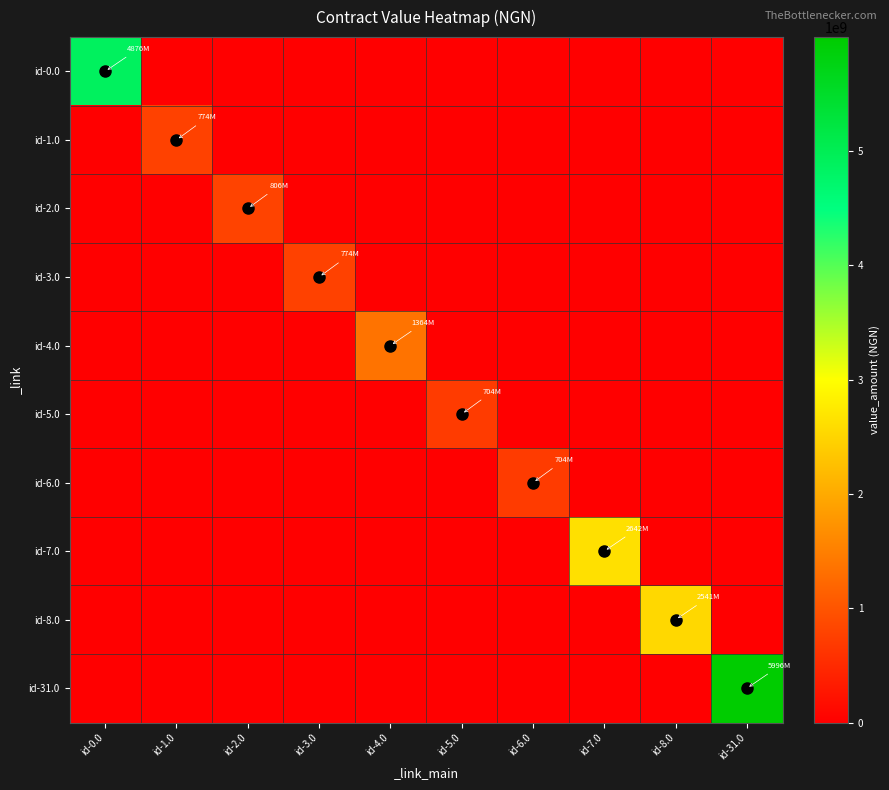

Between id-6.0 and id-7.0, which is larger?

id-6.0